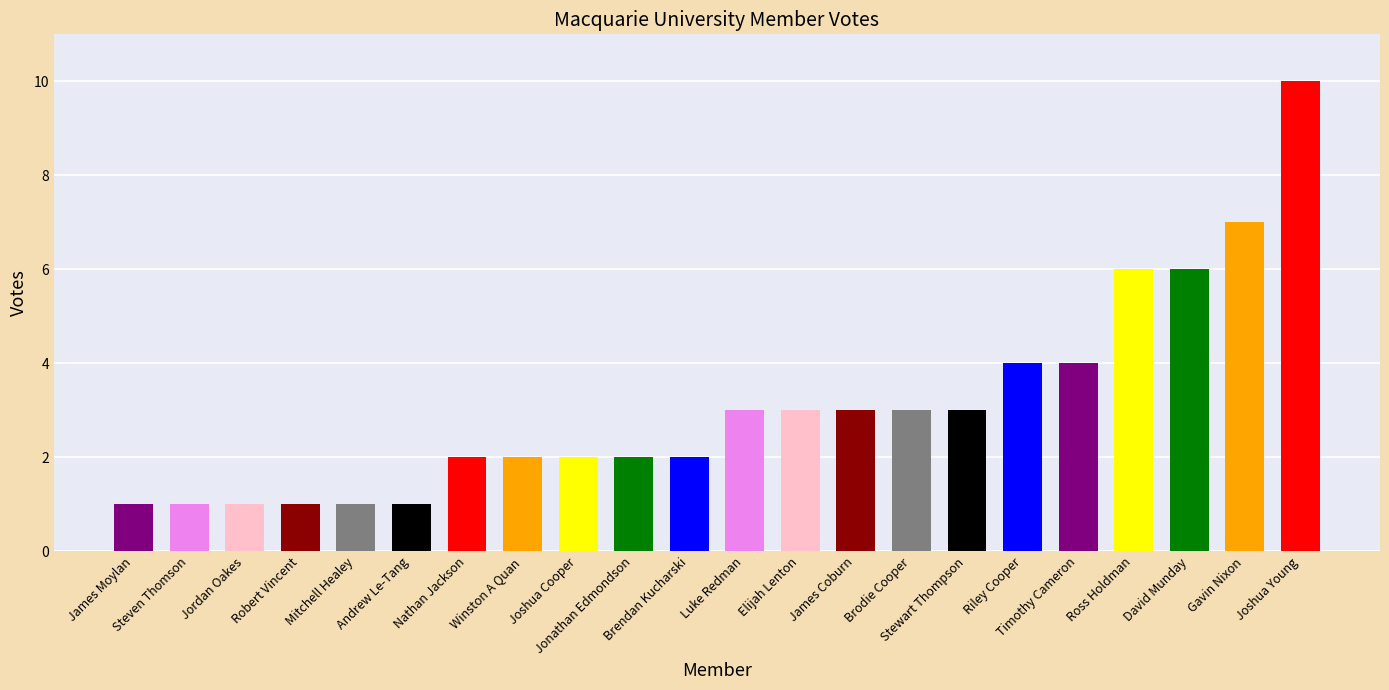

The chart shows a value of 1 at Robert Vincent. True or false?

True